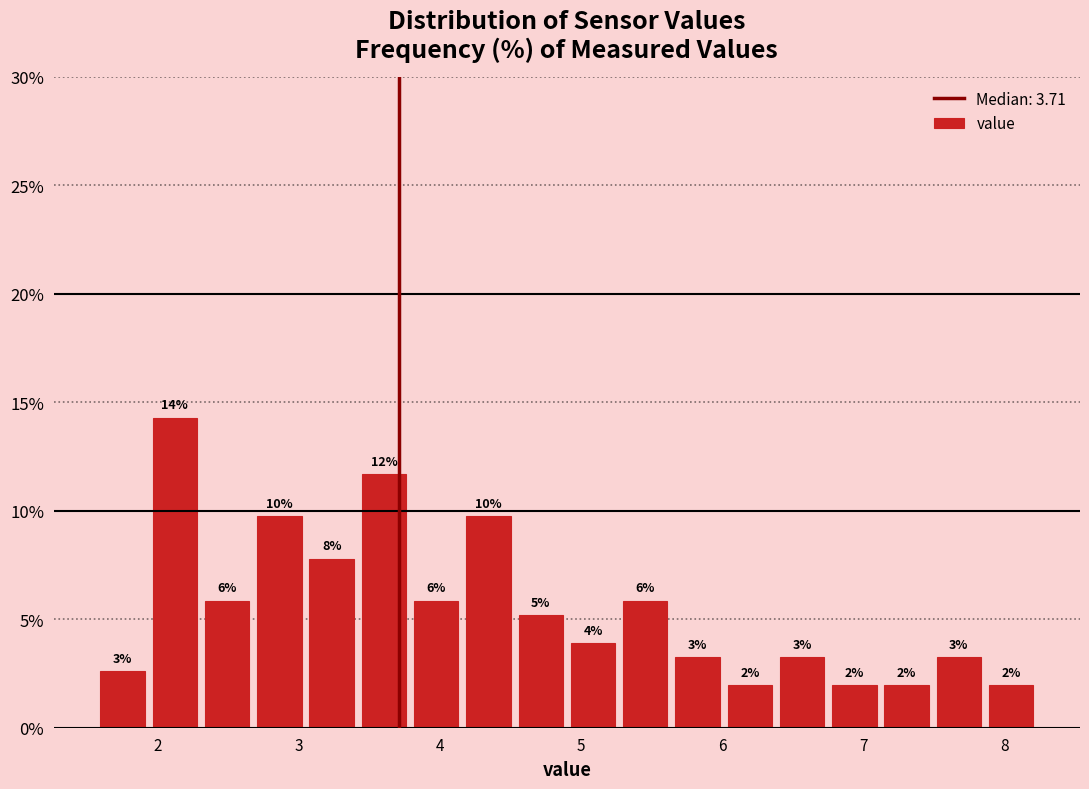

Read against the x-axis, roughly where is the centre of the tallest bar?

2.1